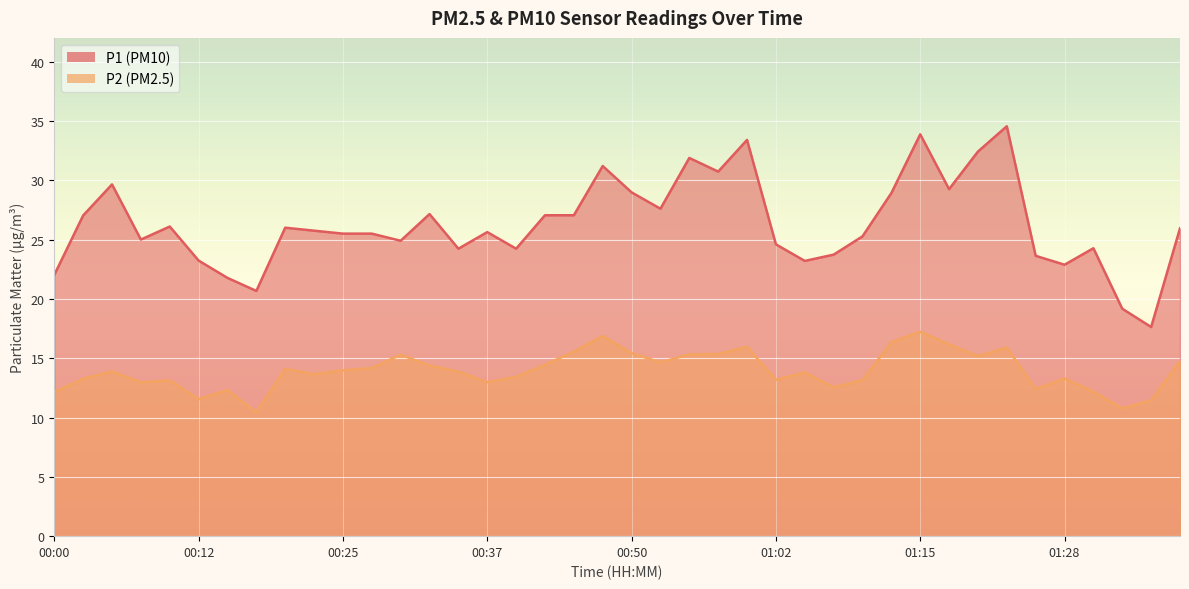

Reading left to right, list all the values displayed in this chart.

P1: 22.0	27.0	29.6	25.0	26.1	23.2	21.8	20.7	26.0	25.8	25.5	25.5	24.9	27.1	24.2	25.6	24.2	27.1	27.1	31.2	29.0	27.6	31.9	30.7	33.4	24.6	23.2	23.7	25.3	28.9	33.9	29.2	32.4	34.5	23.6	22.9	24.3	19.2	17.6	25.9
P2: 12.1	13.3	13.9	13.0	13.1	11.6	12.3	10.4	14.1	13.7	14.0	14.2	15.3	14.4	13.9	13.0	13.4	14.4	15.6	16.9	15.4	14.7	15.3	15.3	16.0	13.2	13.8	12.6	13.2	16.4	17.2	16.2	15.2	15.9	12.4	13.3	12.2	10.8	11.4	14.8